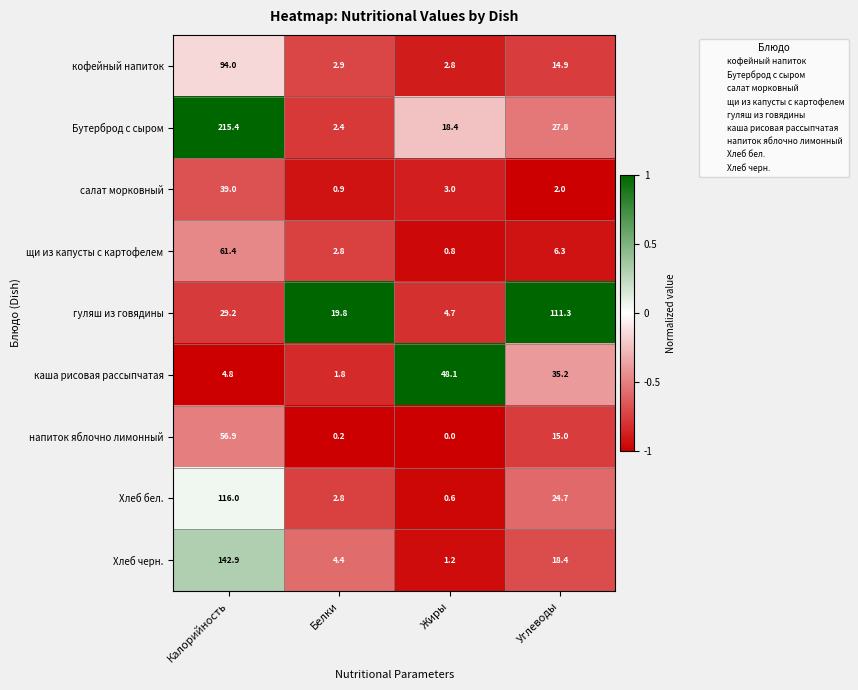

What is the difference between the maximum and minimum values in the Хлеб черн. series?

141.7